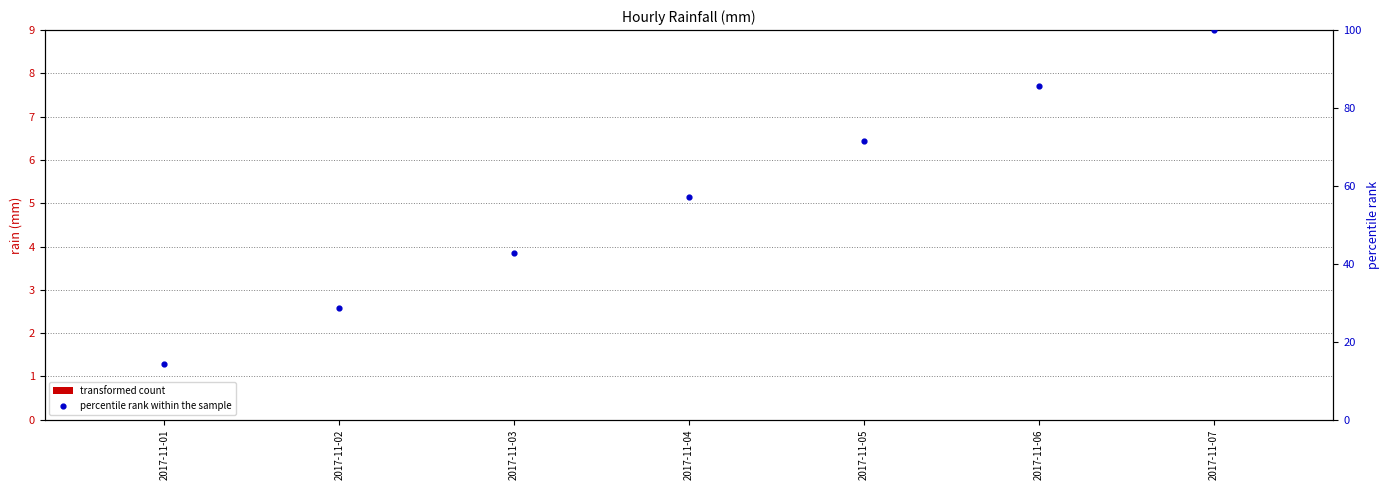

What are all the series names shown in the legend?

transformed count, percentile rank within the sample